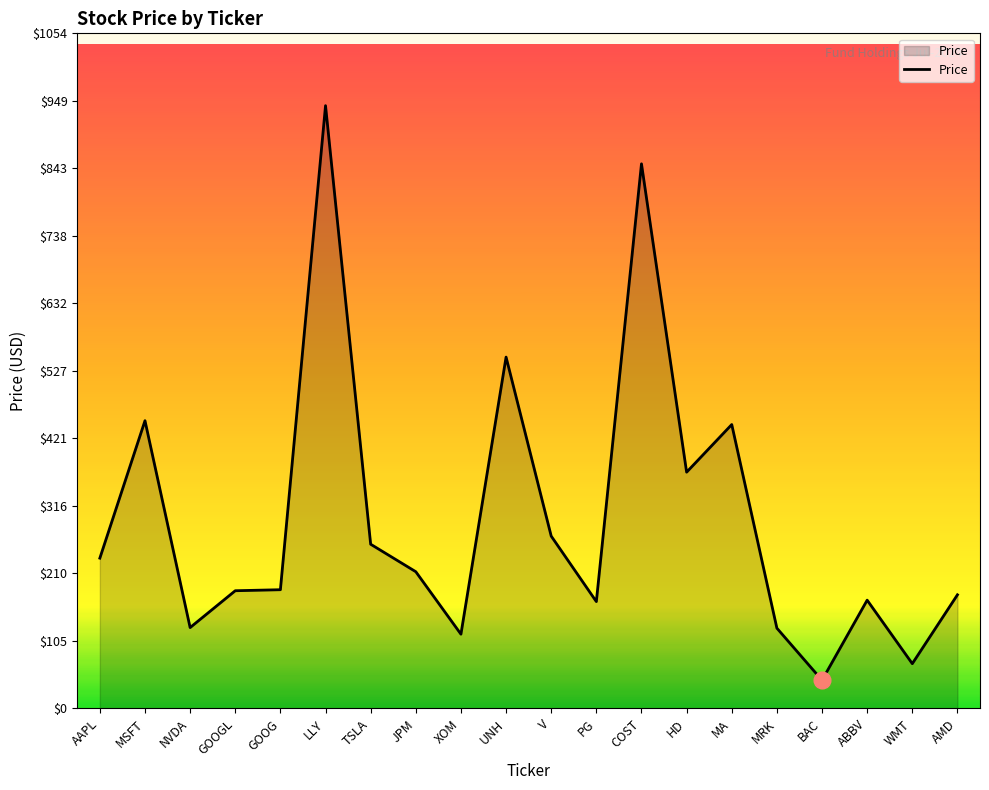

What is the approximate value at BAC?

44.1